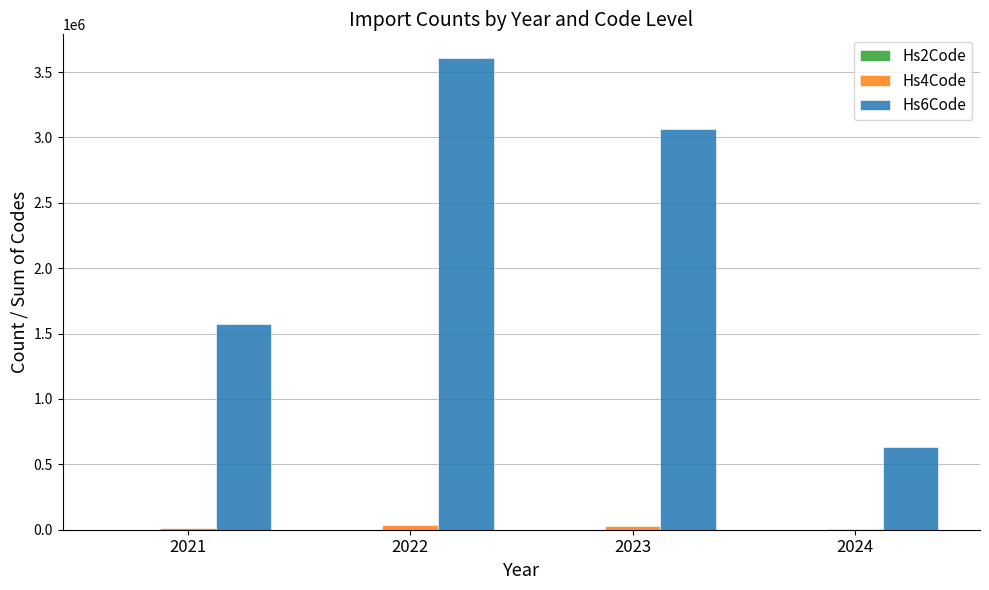

The value of Hs6Code at 2021 is 1570542. True or false?

True